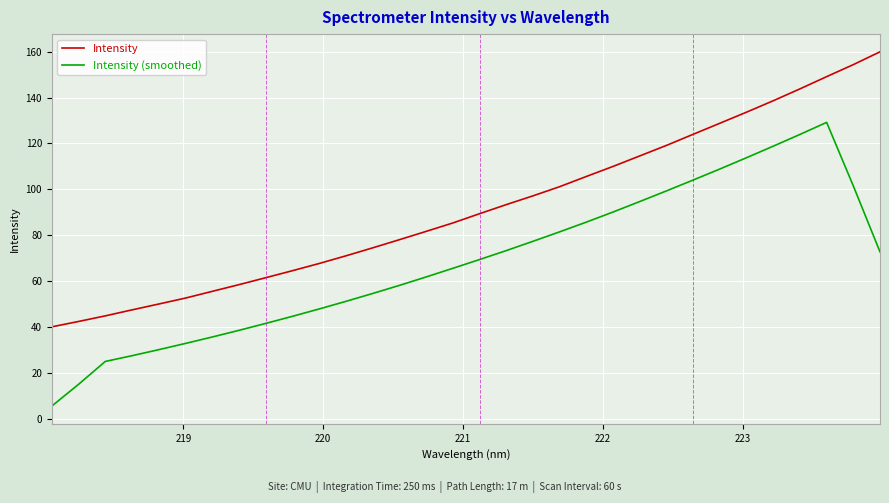

Which series has the largest total across all categories?

Intensity